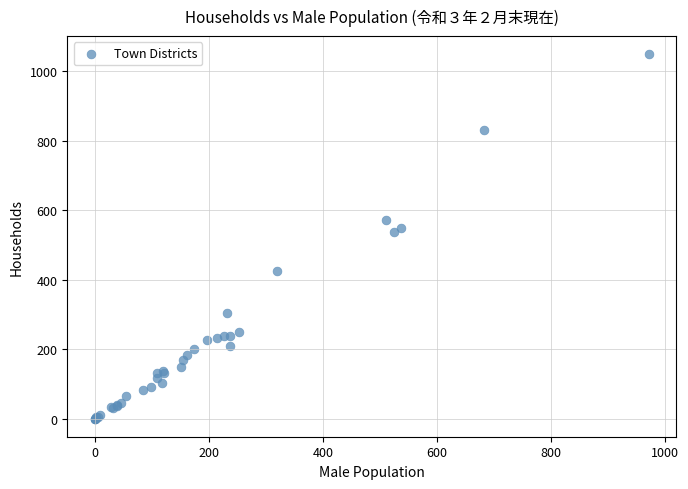

What Y value in the scatter plot is closest to 524?

536